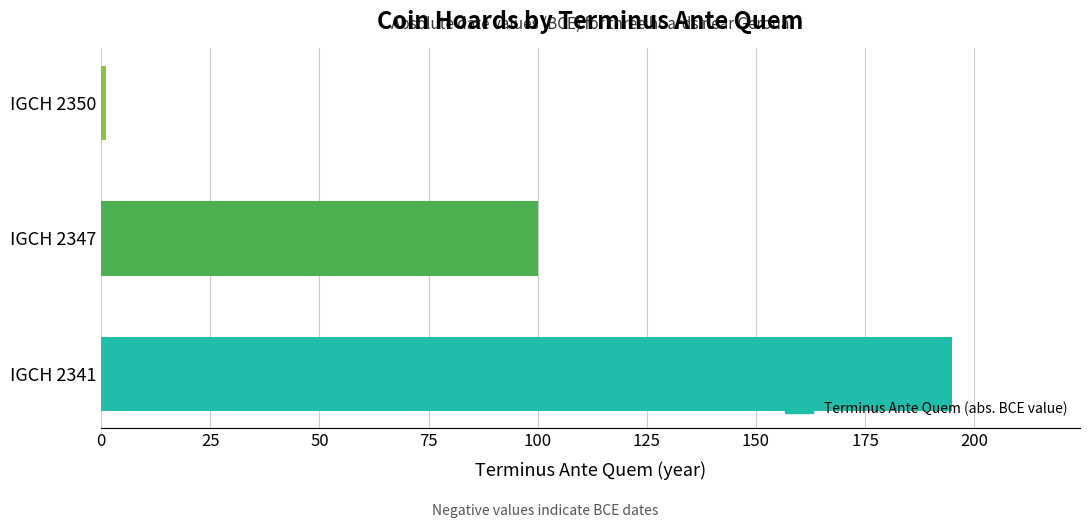

List the labels in order of value, largest first.

IGCH 2341, IGCH 2347, IGCH 2350